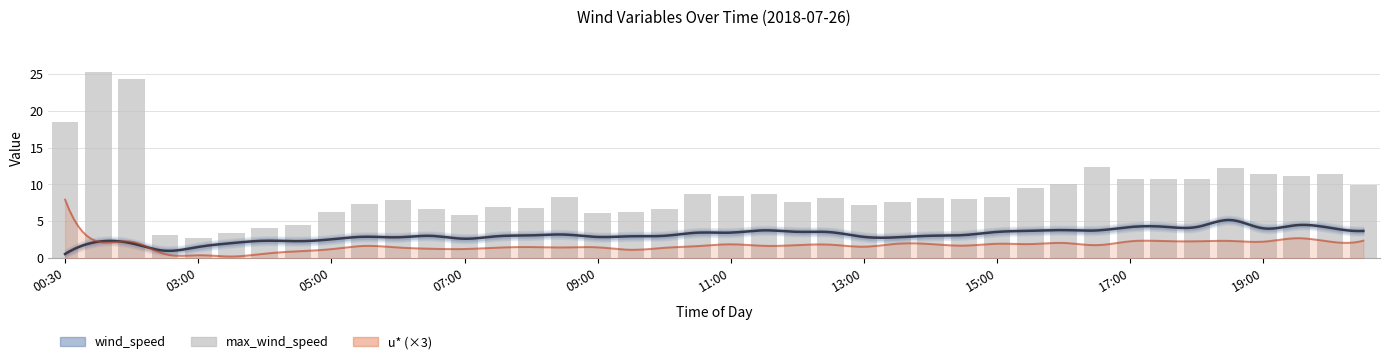

Which has a higher value, 08:30 or 19:00?

19:00